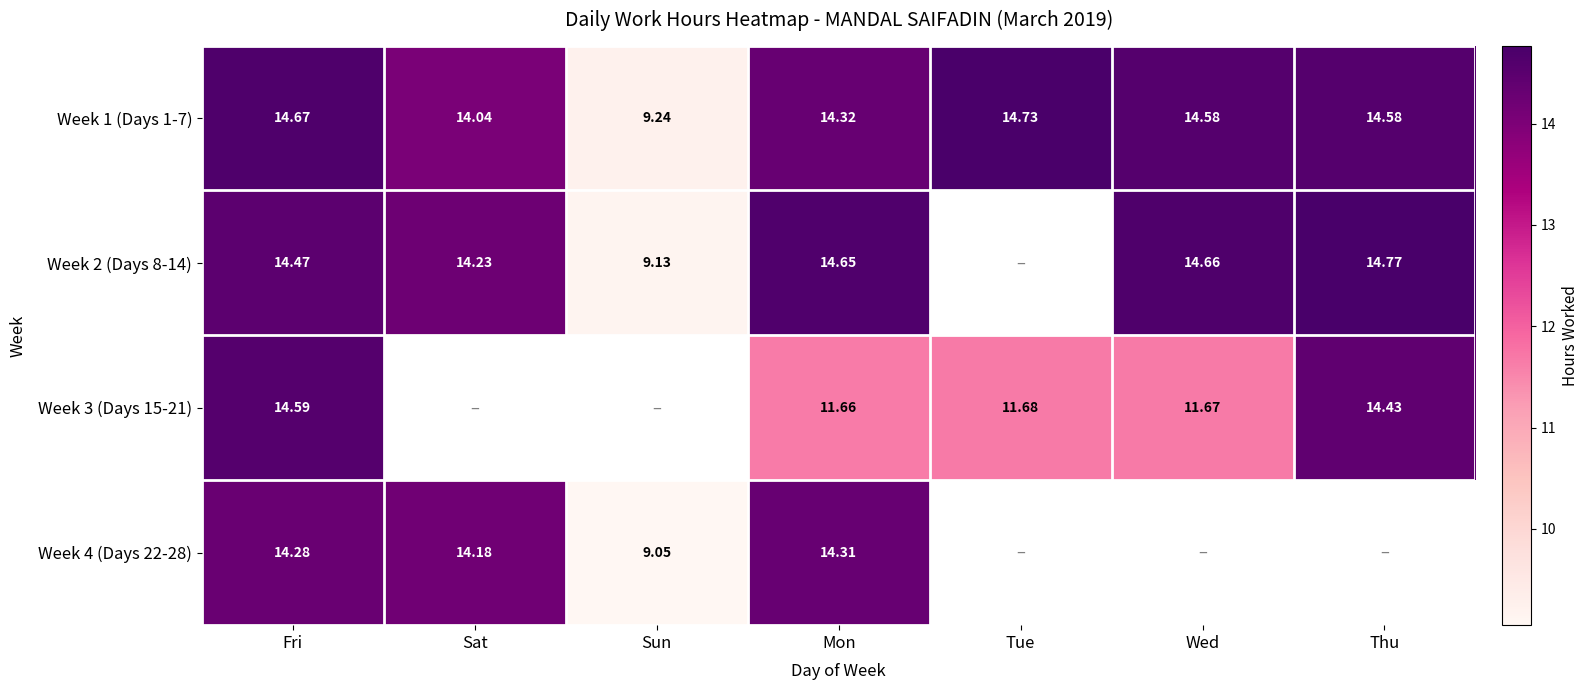

What is the average value of the Week 1 (Days 1-7) series?

13.7